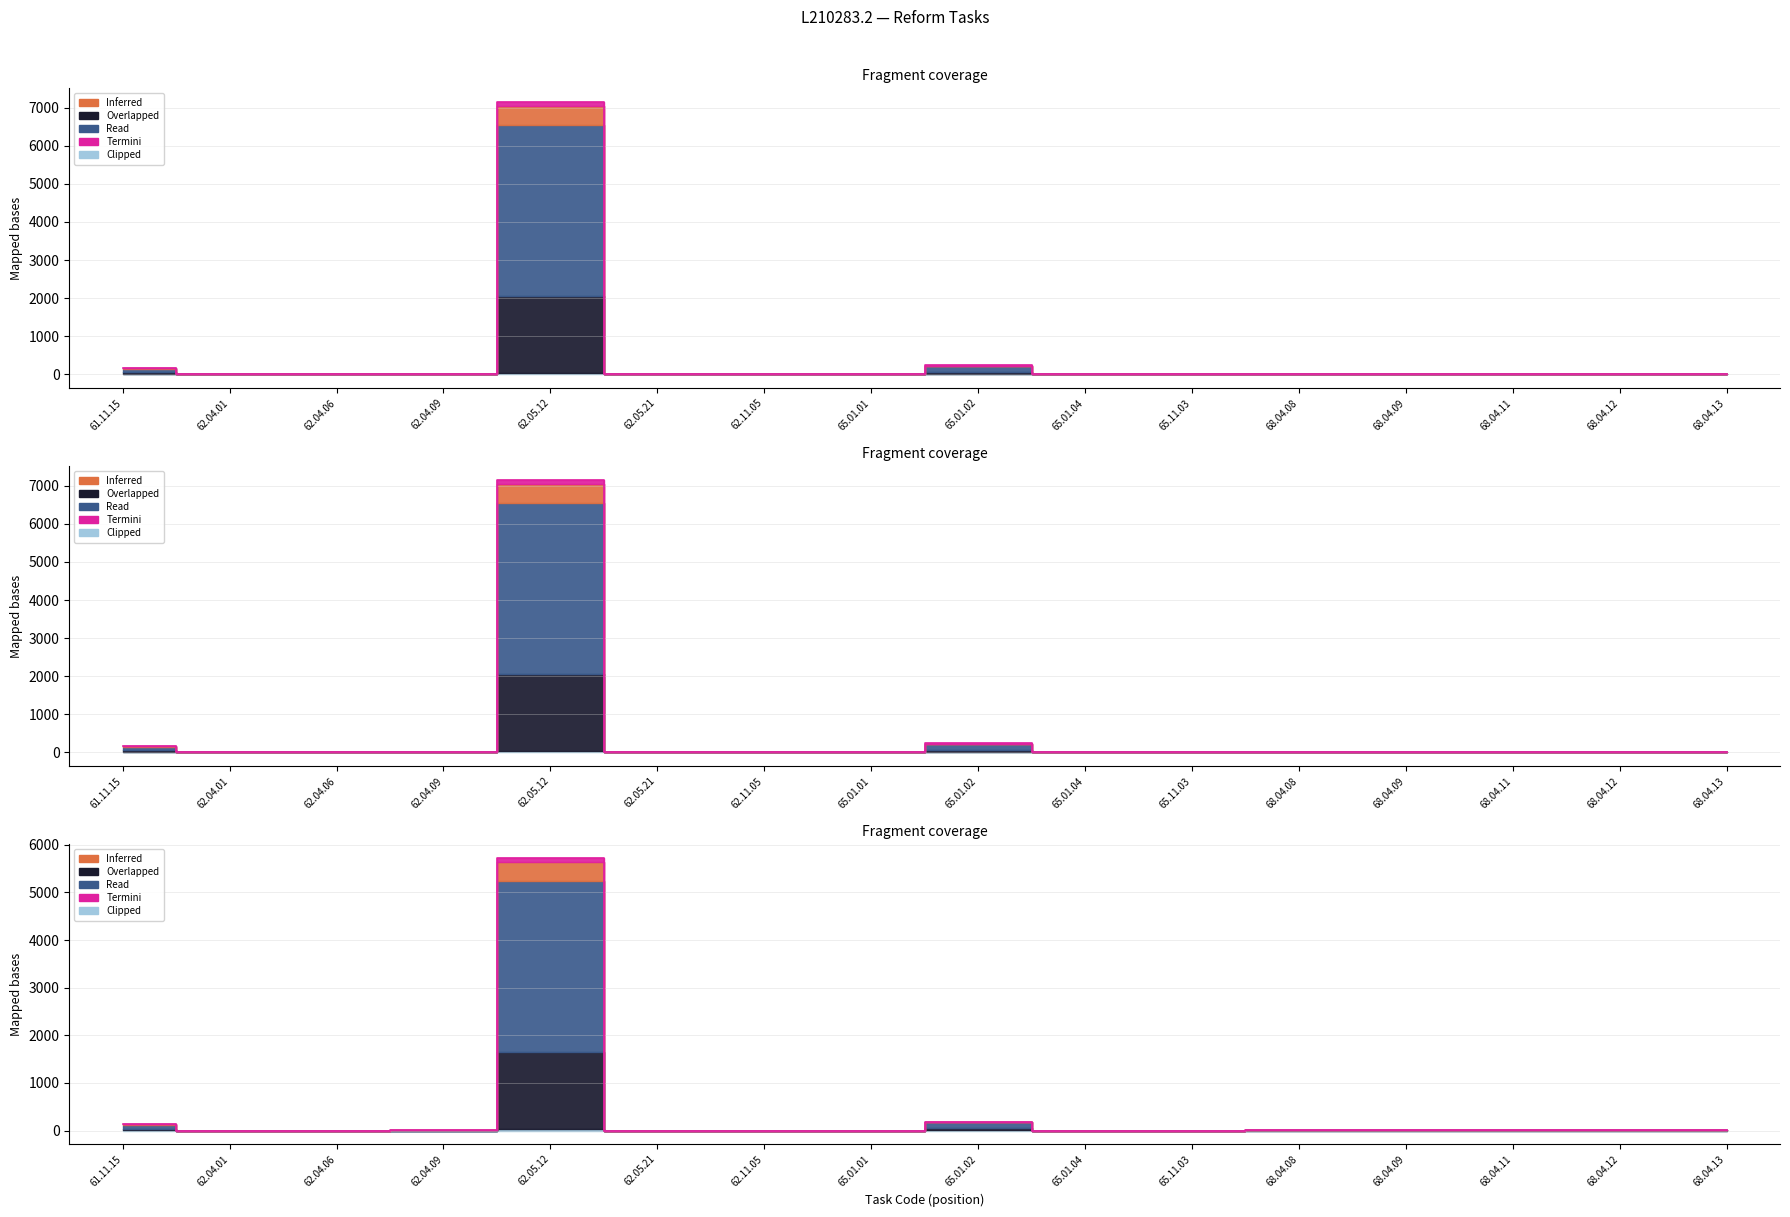

Which series changed the most between 62.11.05 and 65.11.03?

Read